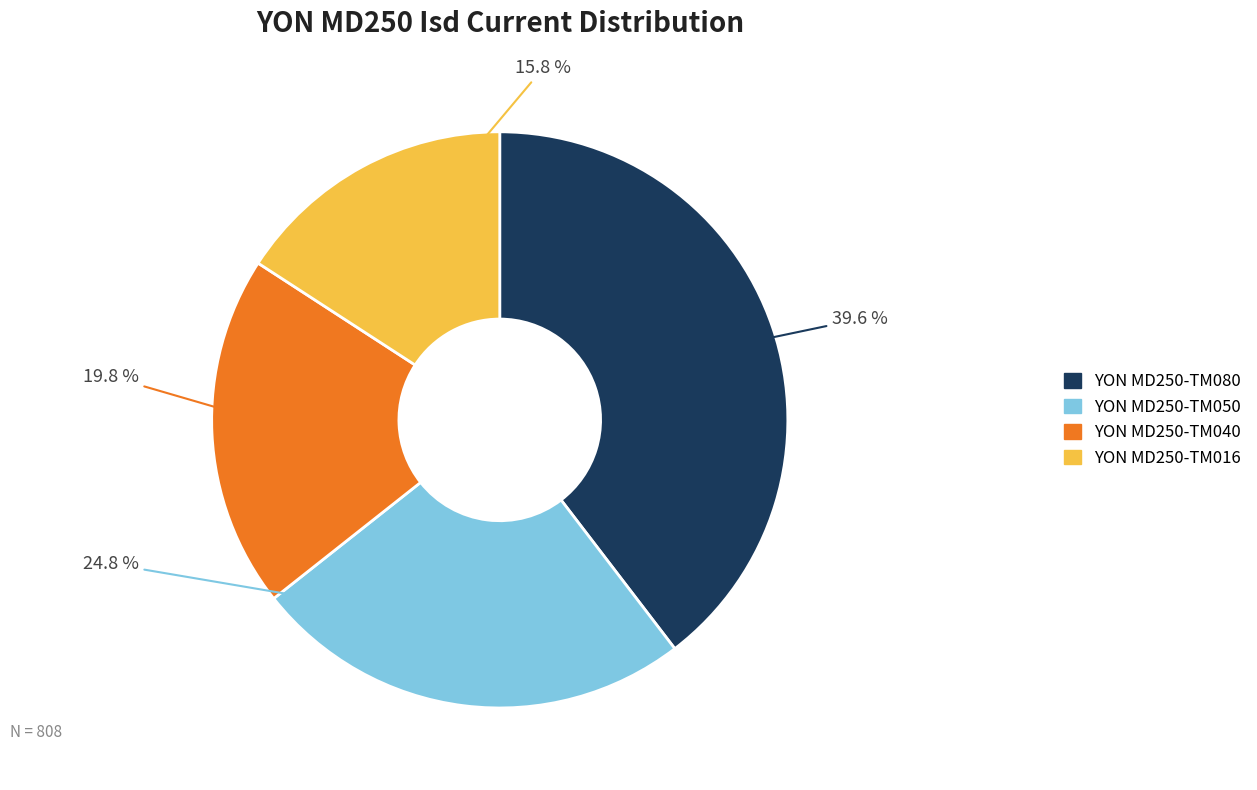

Rank the categories by value from highest to lowest.

YON MD250-TM080, YON MD250-TM050, YON MD250-TM040, YON MD250-TM016